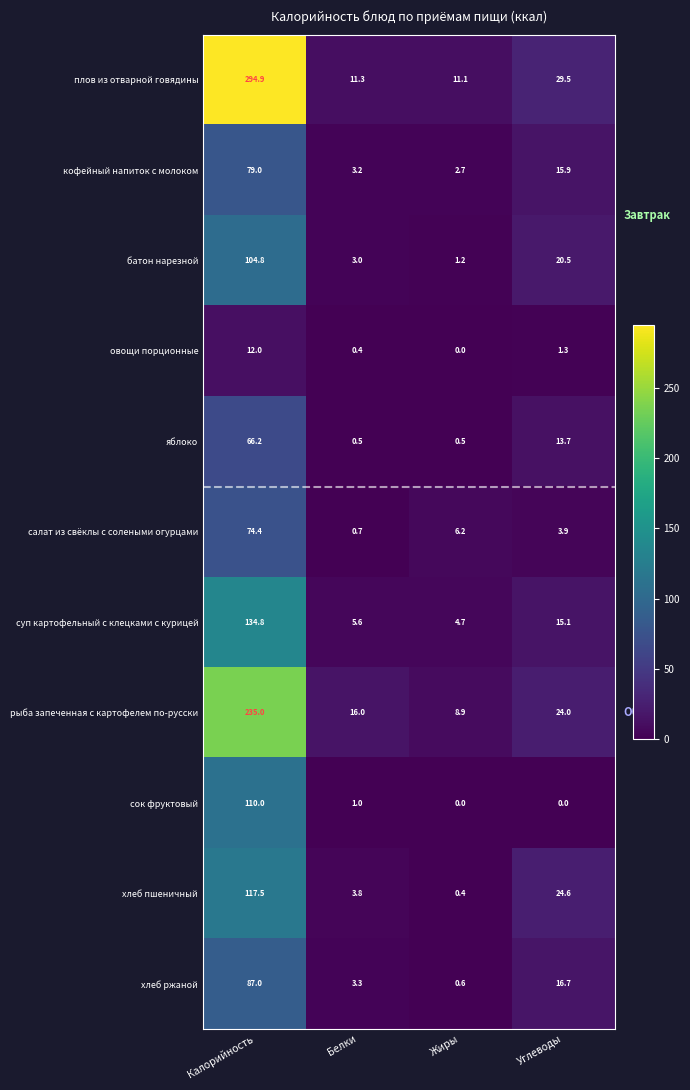

Which series has the largest range (max minus min)?

плов из отварной говядины